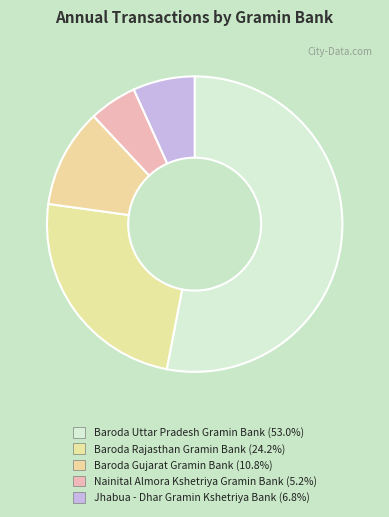

What percentage is the Jhabua - Dhar Gramin Kshetriya Bank slice, to the nearest percent?

7%